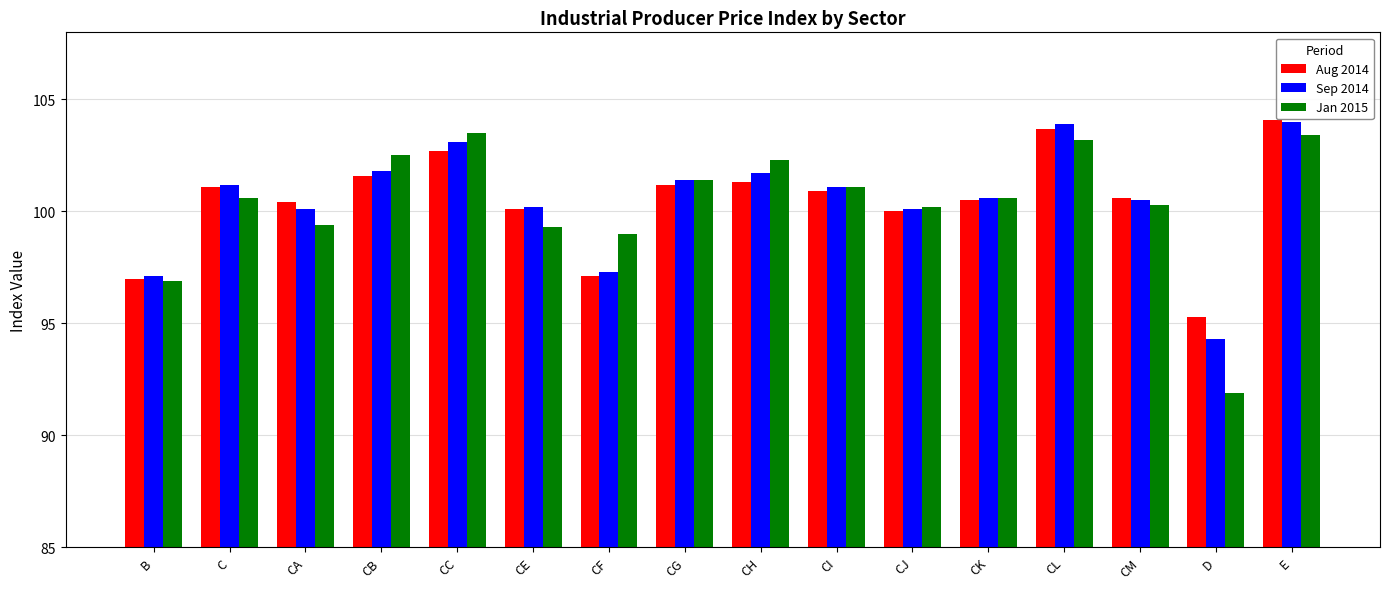

How many bars are there in each group?

3